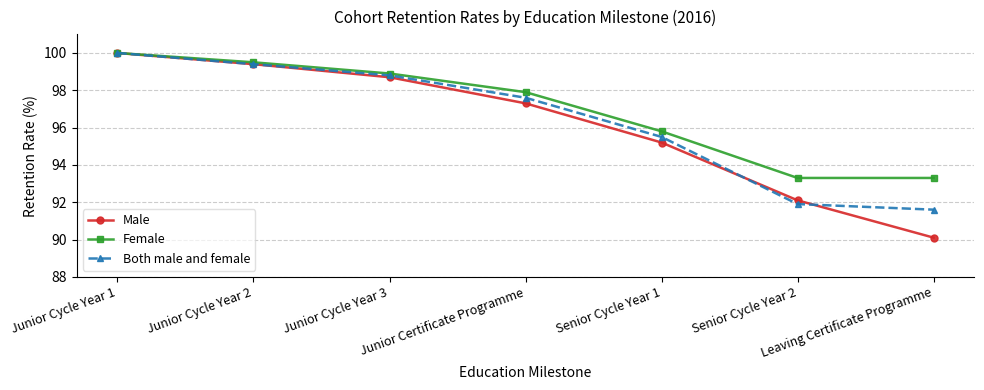

What is the approximate value of Female at Leaving Certificate Programme?

93.3